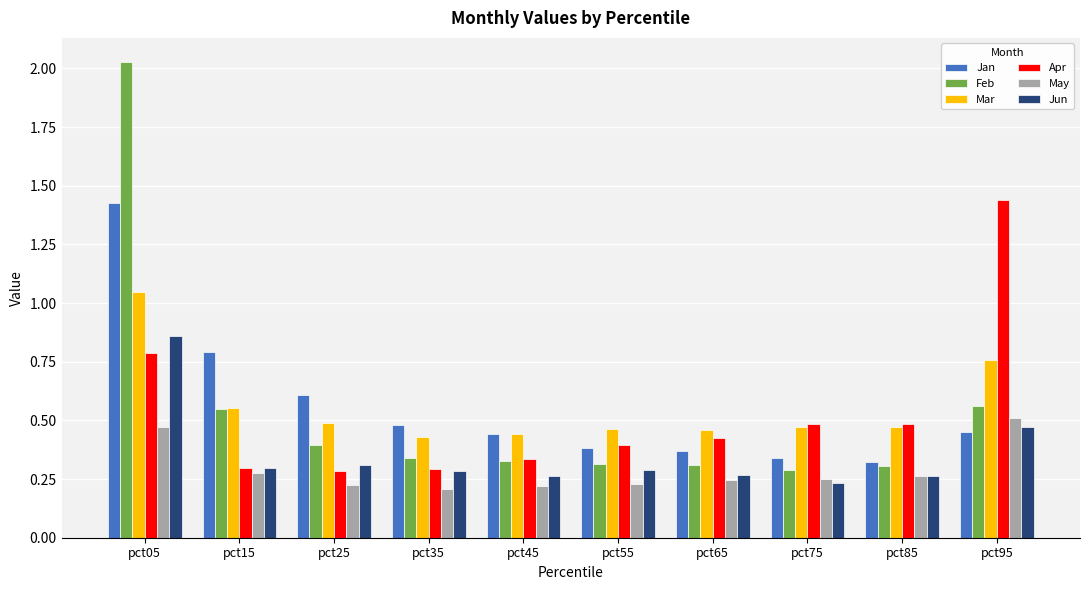

Which series has the widest spread of values?

Feb